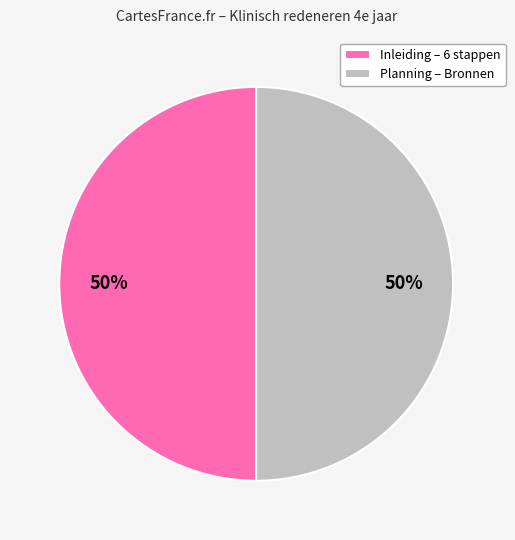

Is it true that Planning – Bronnen is 50% of the pie?

True